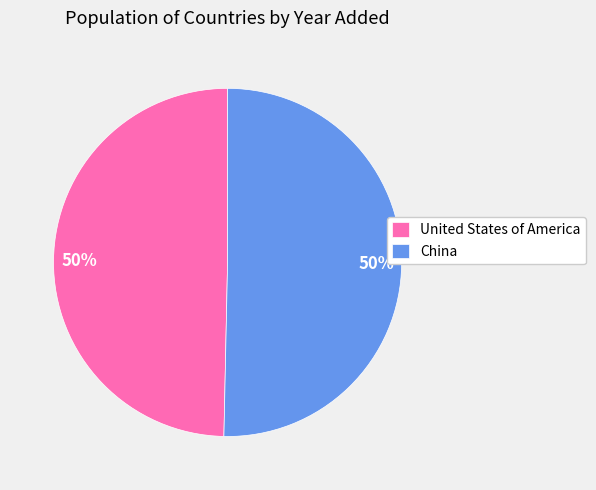

Is it true that United States of America is 44% of the pie?

False